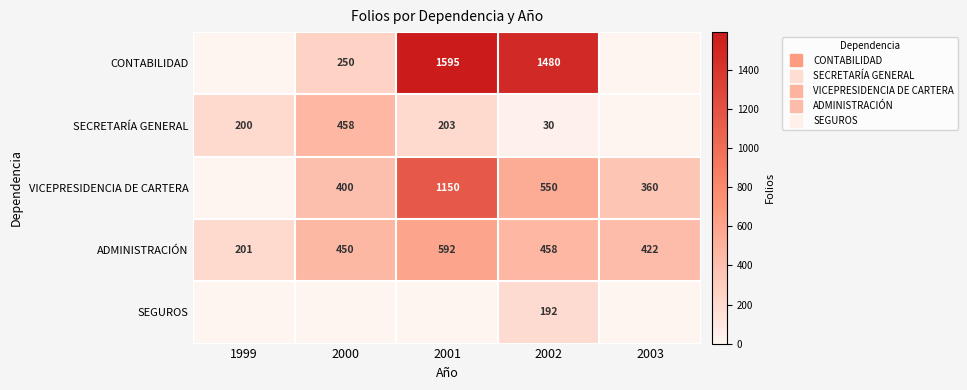

What is the difference between the maximum and minimum values in the ADMINISTRACIÓN series?

391